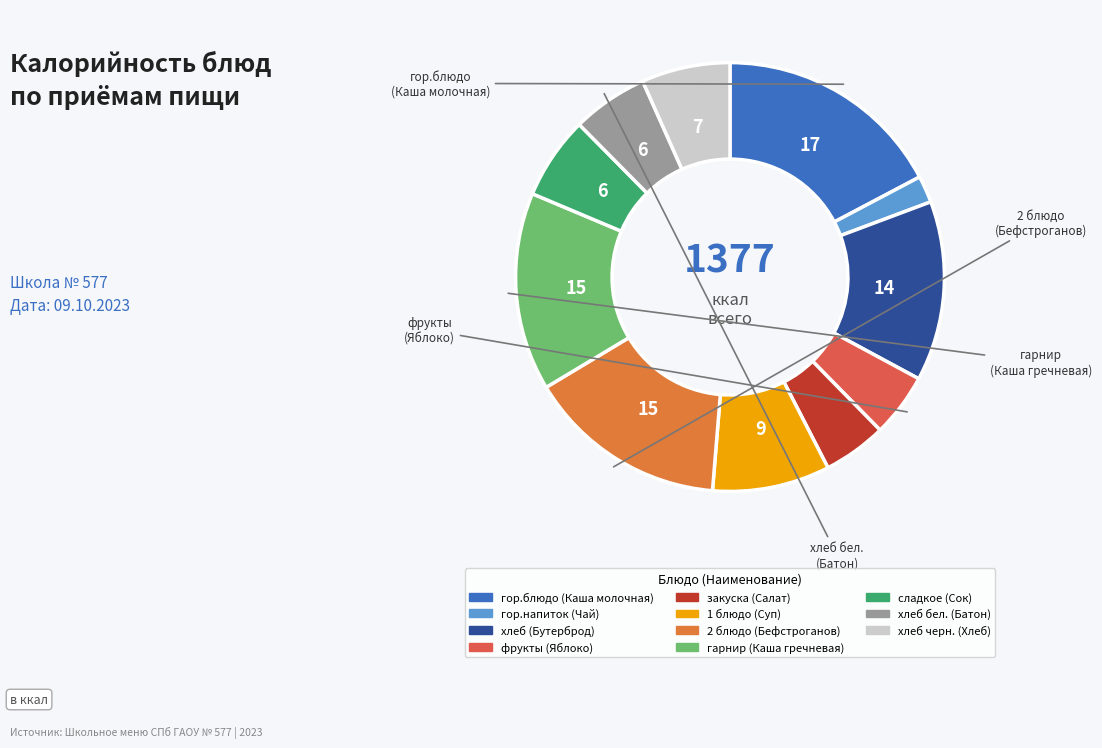

Which slice is the largest?

гор.блюдо (Каша молочная)